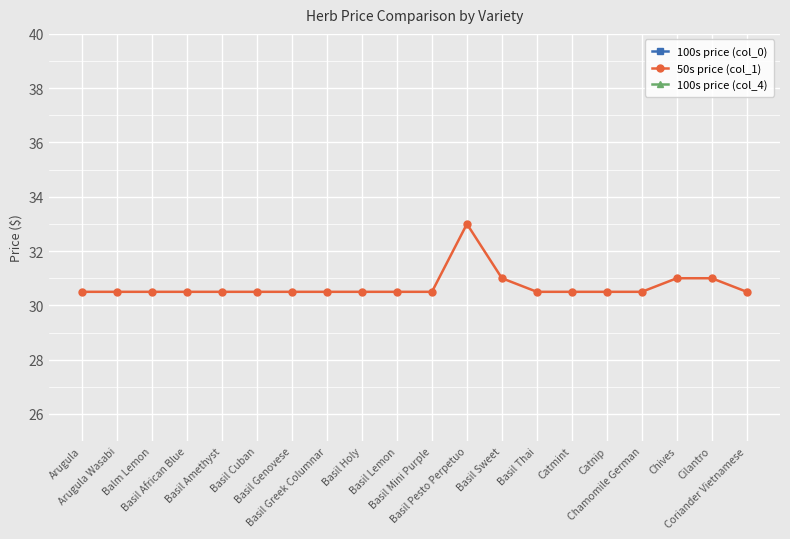

What is the spread (max minus min) of values at Balm Lemon?

28.5